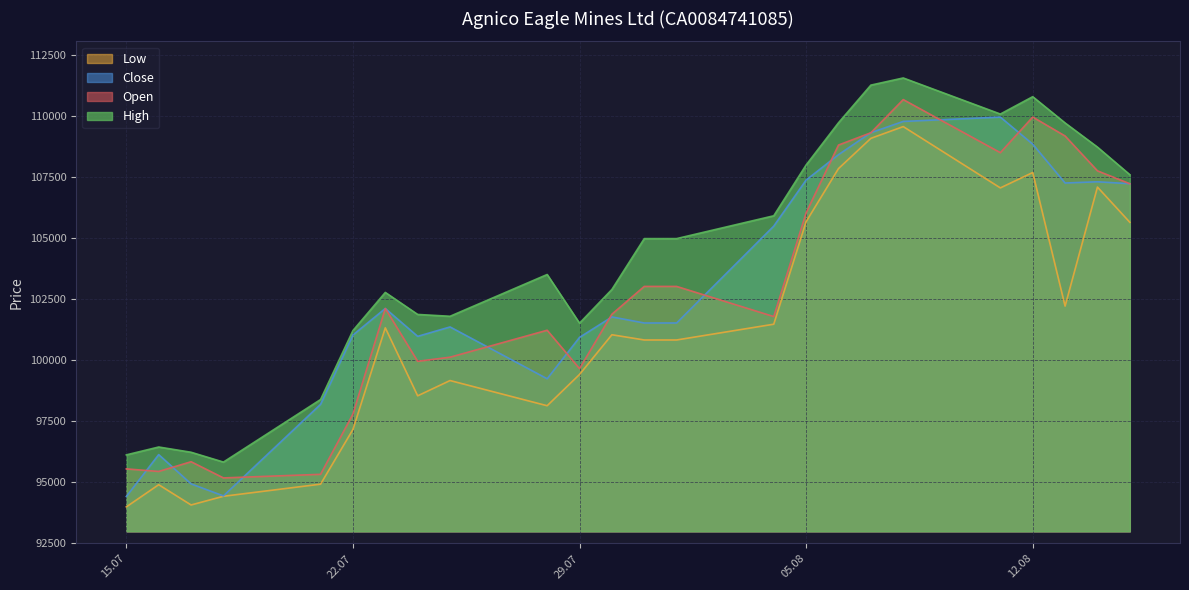

What is the highest value of the Low series?

109560